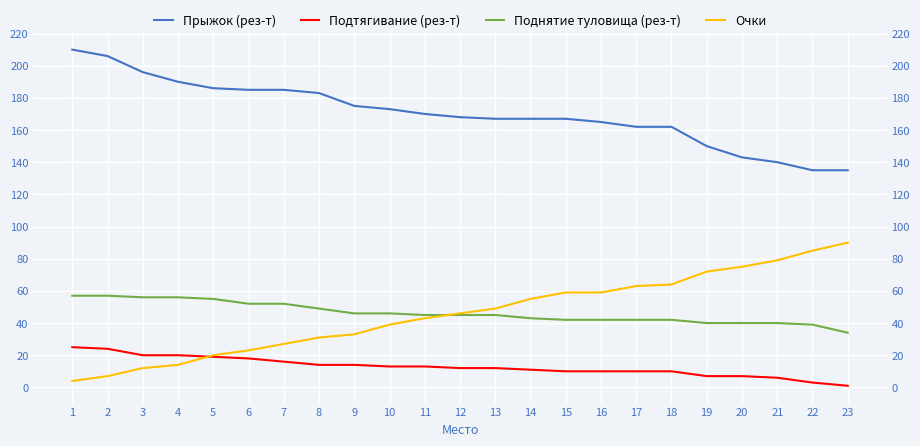

Which category has the lowest value in the Прыжок (рез-т) series?

22